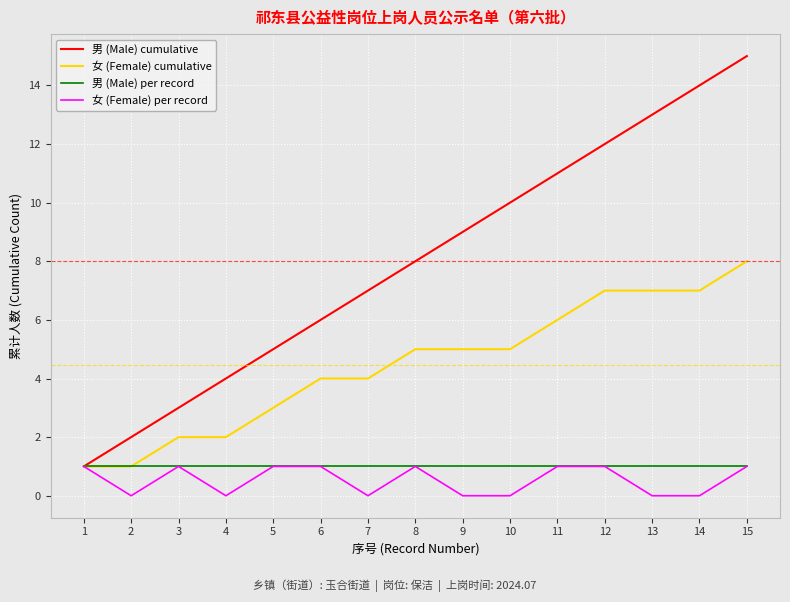

Reading right to left, transcribe all the data shown in this chart.

男 (Male) cumulative: 15=15	14=14	13=13	12=12	11=11	10=10	9=9	8=8	7=7	6=6	5=5	4=4	3=3	2=2	1=1
女 (Female) cumulative: 15=8	14=7	13=7	12=7	11=6	10=5	9=5	8=5	7=4	6=4	5=3	4=2	3=2	2=1	1=1
男 (Male) per record: 15=1	14=1	13=1	12=1	11=1	10=1	9=1	8=1	7=1	6=1	5=1	4=1	3=1	2=1	1=1
女 (Female) per record: 15=1	14=0	13=0	12=1	11=1	10=0	9=0	8=1	7=0	6=1	5=1	4=0	3=1	2=0	1=1